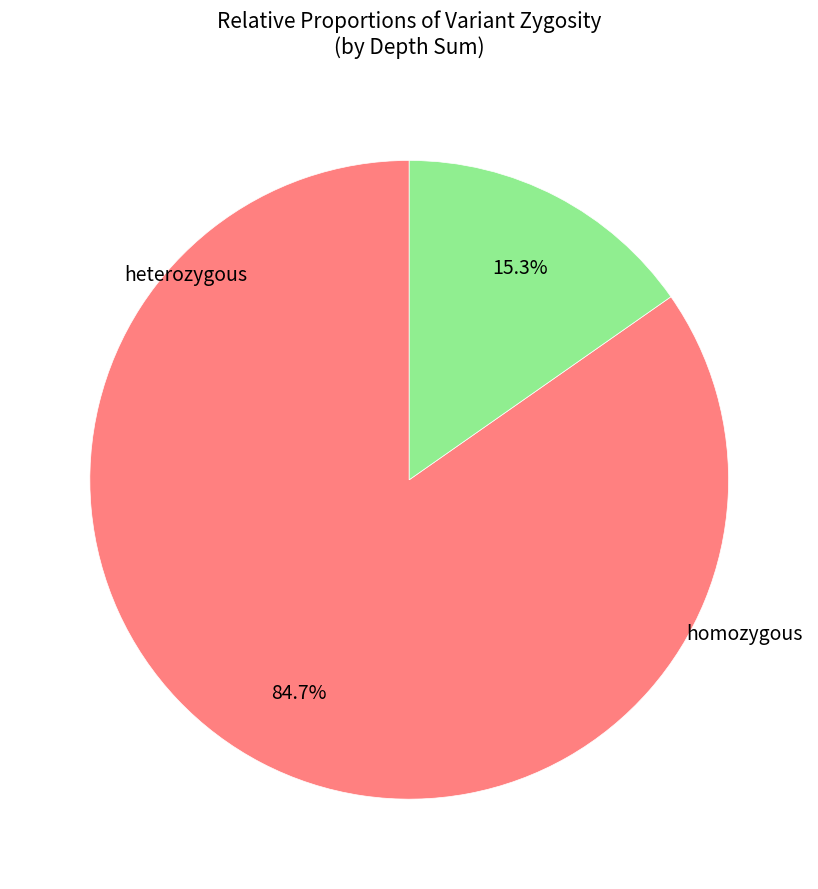

Is there any slice that represents more than half of the pie?

Yes